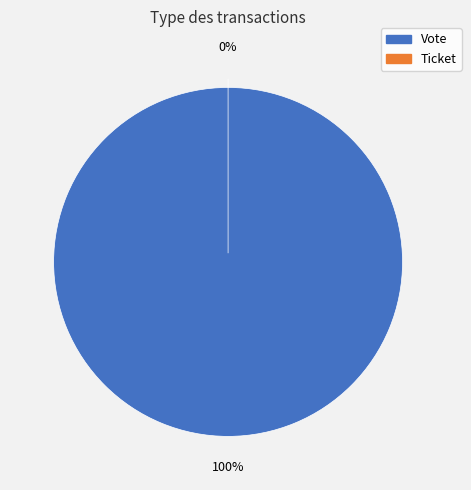

What percentage is NOT represented by Ticket?

100.0%